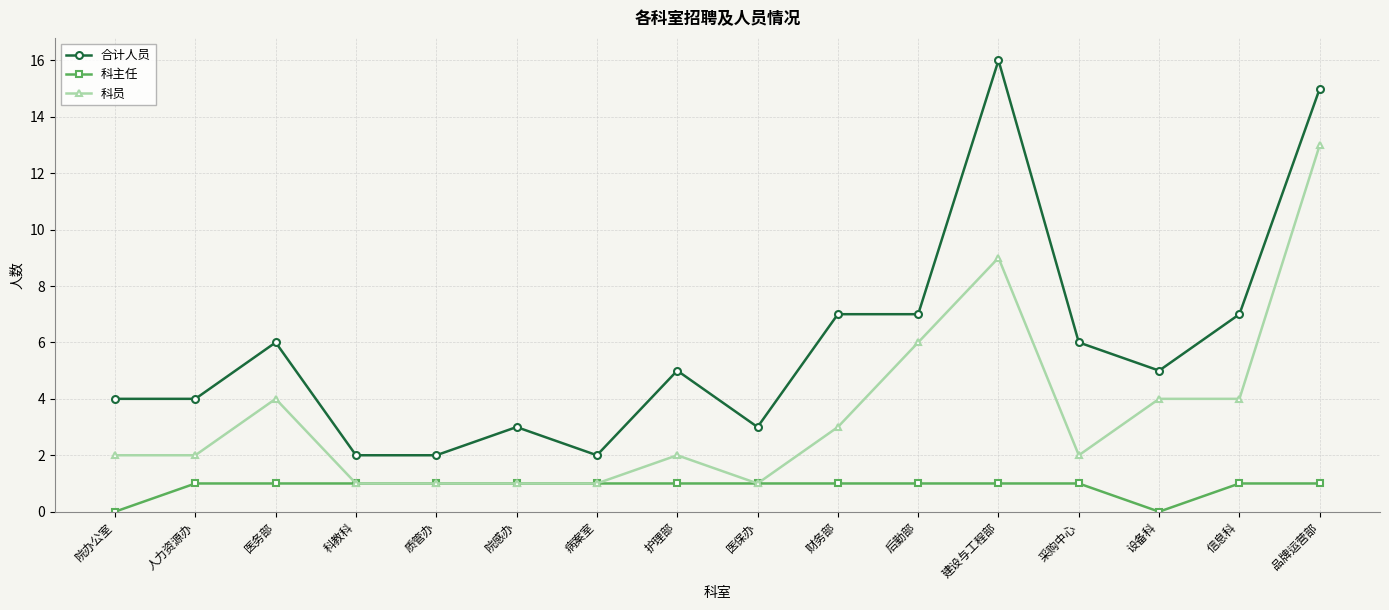

Is it true that 合计人员 equals 7 at 护理部?

False